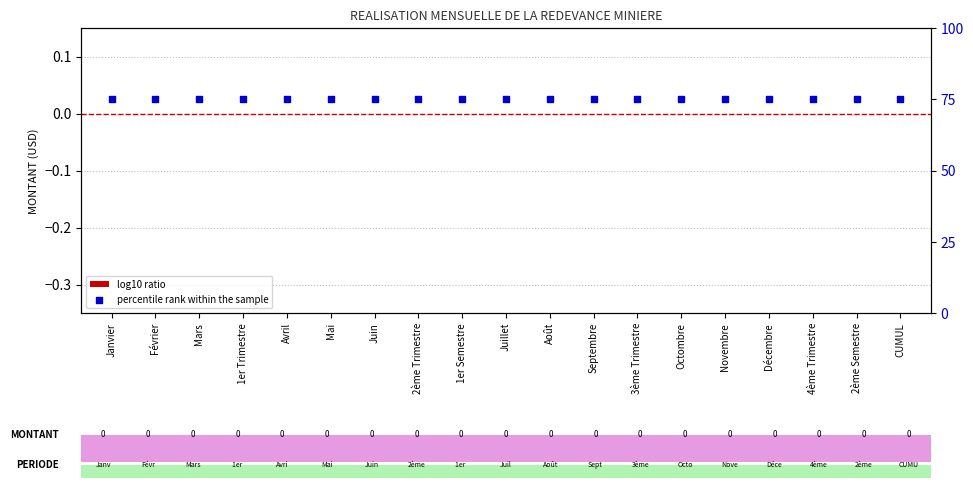

At how many categories does at least one series exceed 51?

19